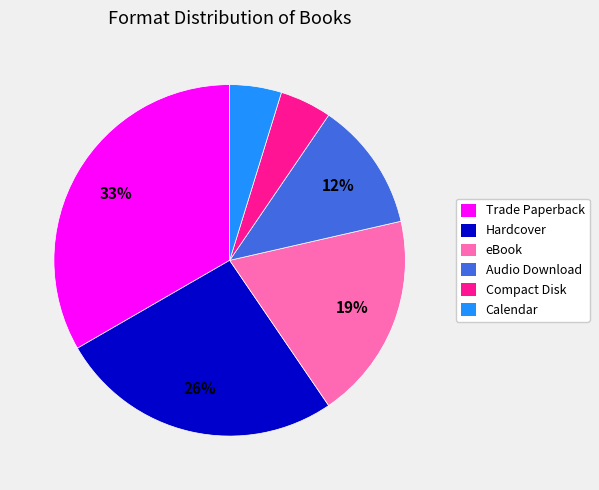

Which category has the biggest portion of the pie?

Trade Paperback